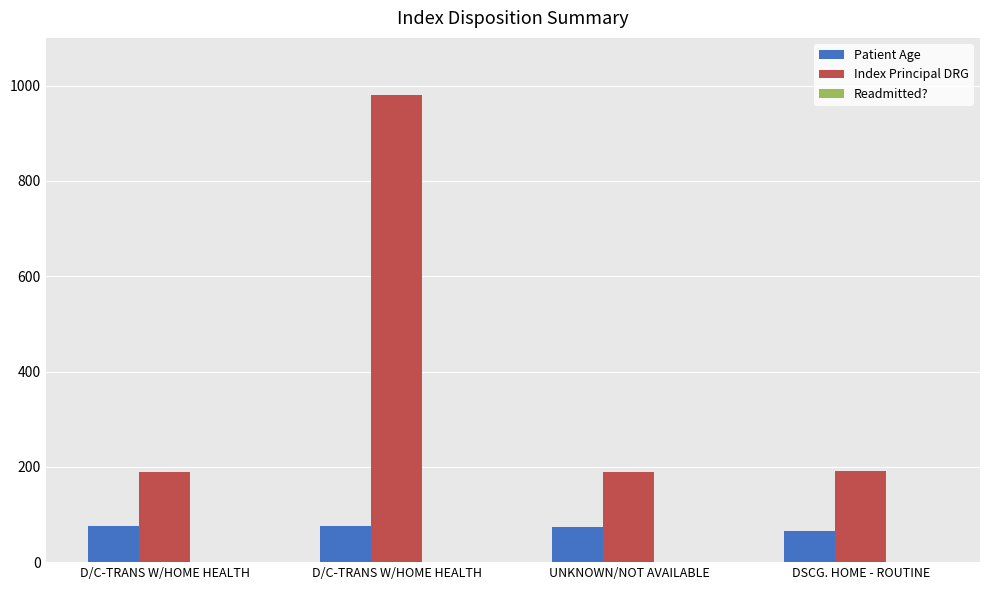

How many groups of bars are there?

4